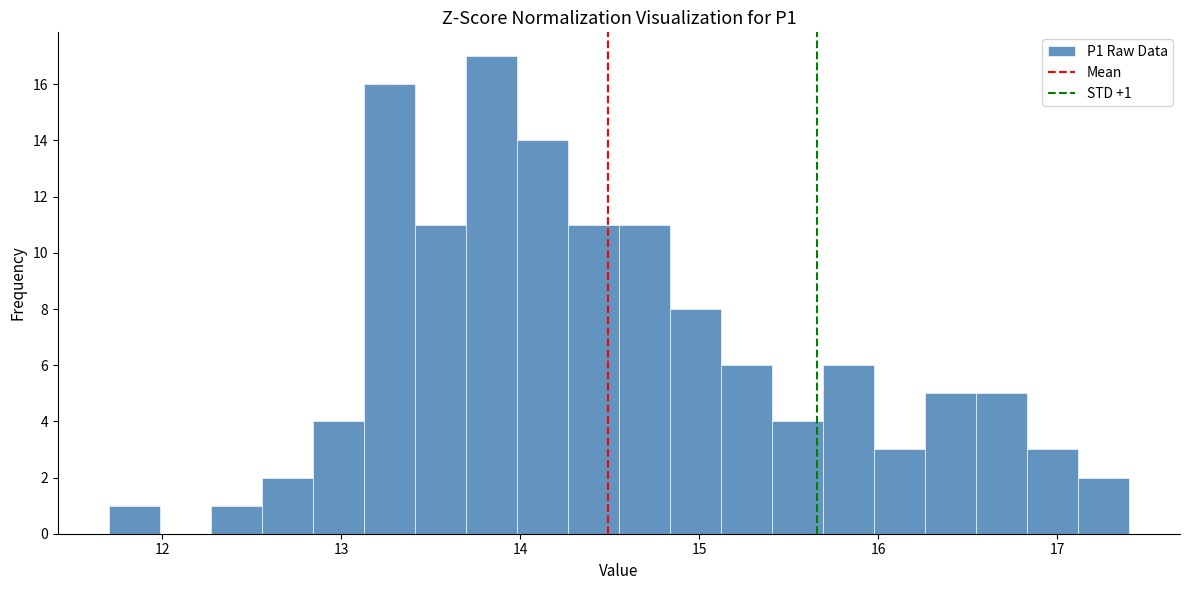

Read against the x-axis, roughly where is the centre of the tallest bar?

13.8